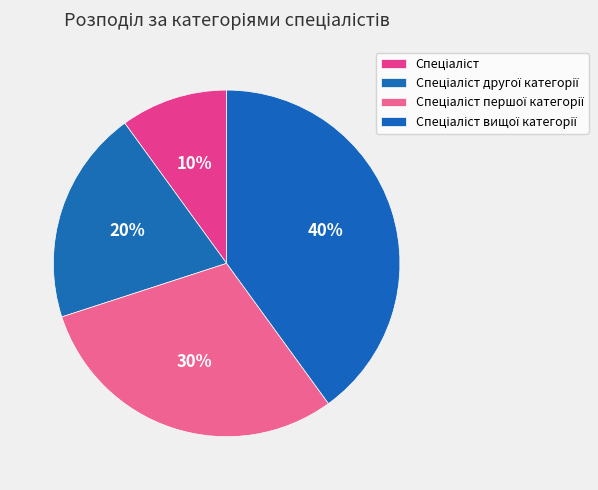

How many slices are in this pie chart?

4